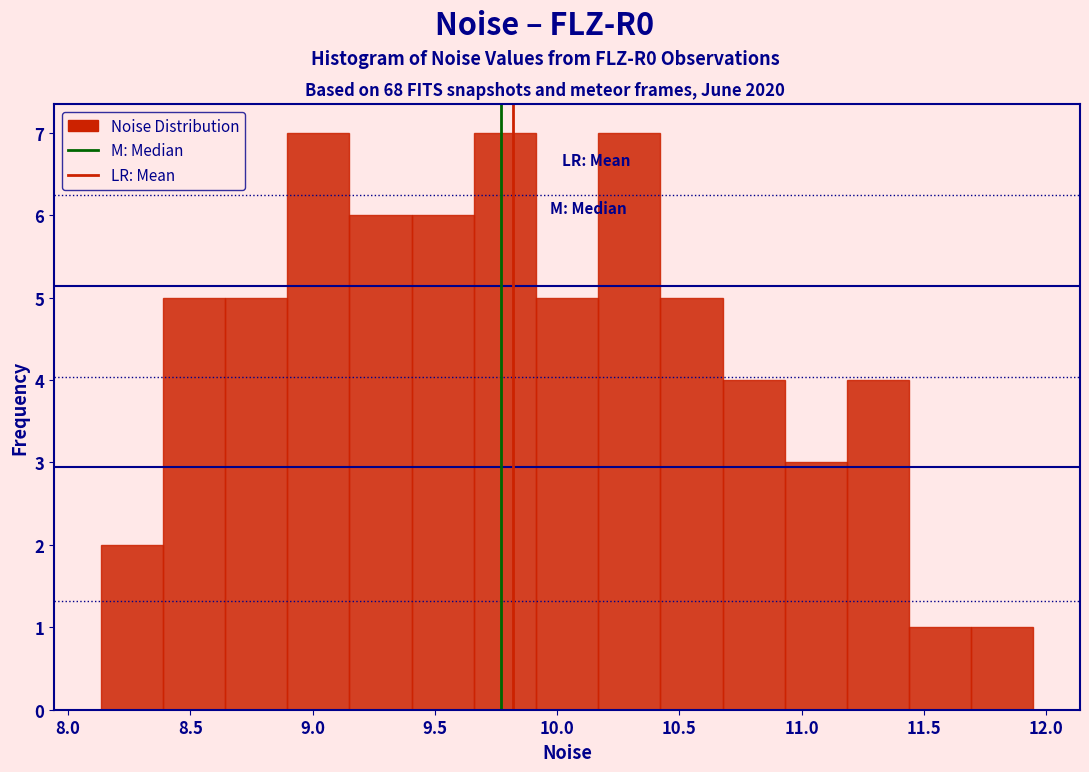

How tall is the bar that spans 10.70 to 10.95 on the x-axis? Neither the bar edges nor the heights are printed on the chart, so give them approximately, as read against the axes.

4